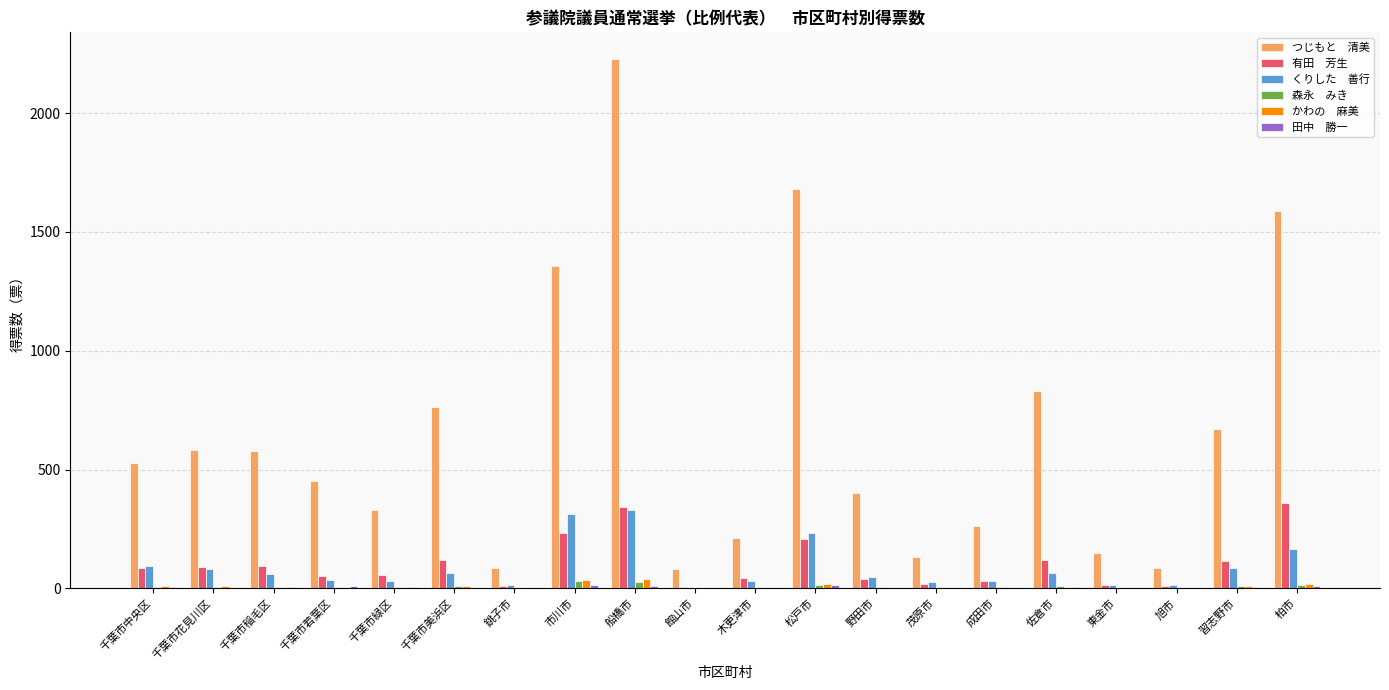

At which category is the sum across all series the highest?

船橋市